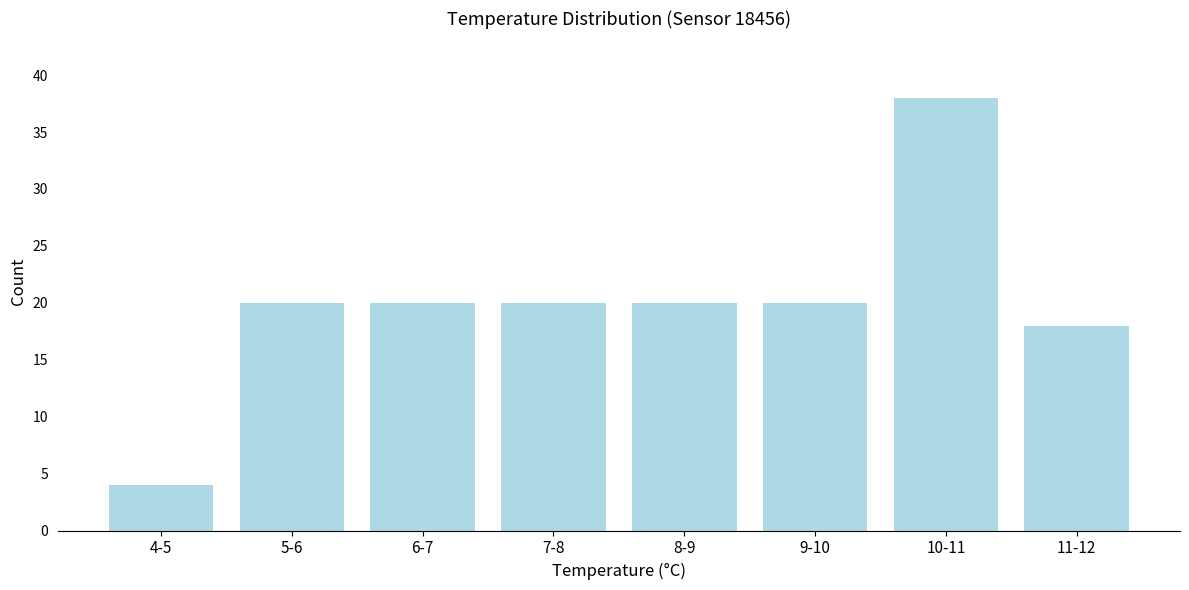

Reading right to left, transcribe all the data shown in this chart.

11-12=18	10-11=38	9-10=20	8-9=20	7-8=20	6-7=20	5-6=20	4-5=4